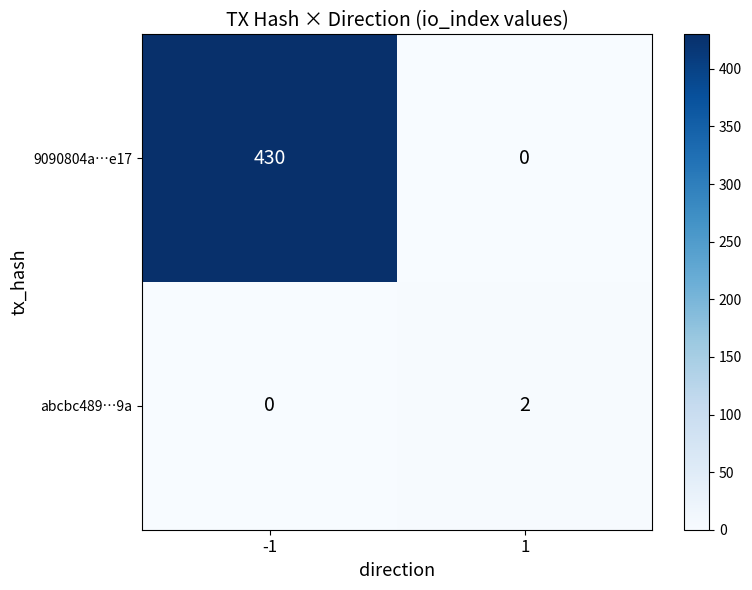

What is the difference between the highest and lowest values at -1?

430